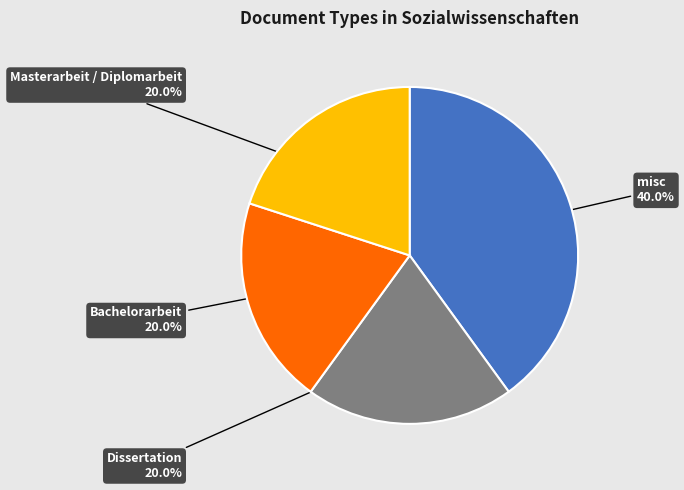

Is there any slice that represents more than half of the pie?

No